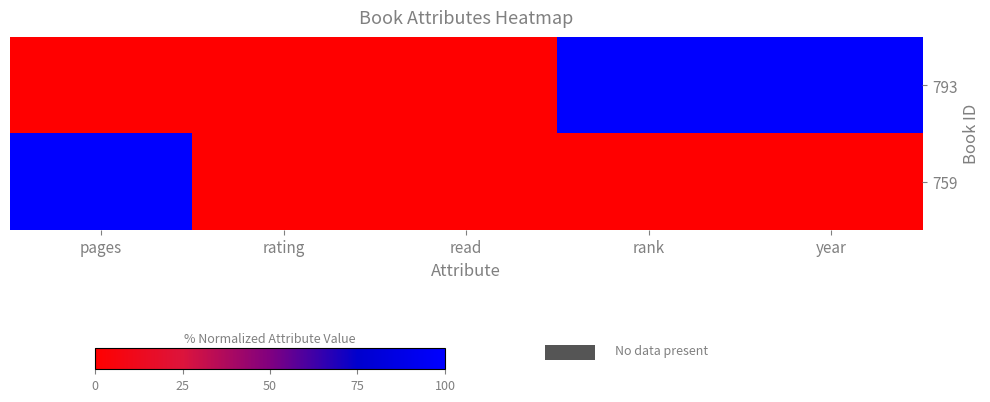

List the series in order of their peak value, highest first.

793, 759